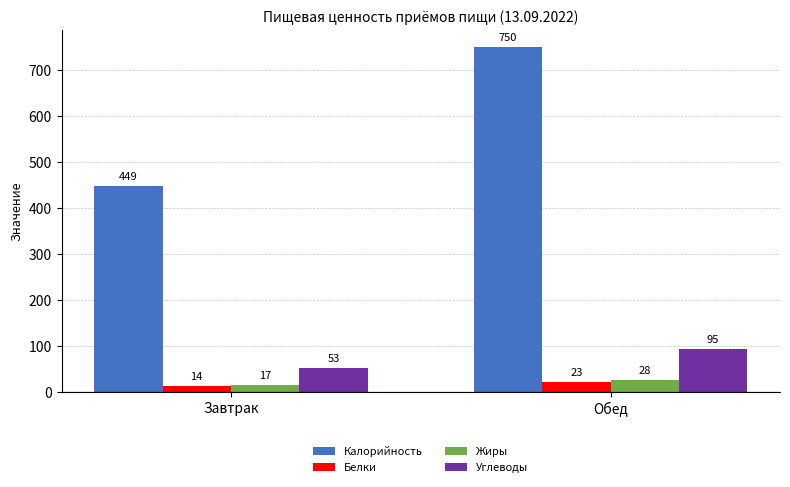

Which series has the largest range (max minus min)?

Калорийность